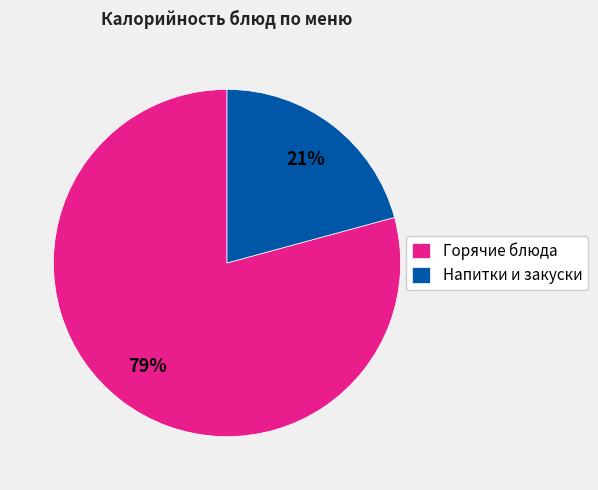

Is there any slice that represents more than half of the pie?

Yes